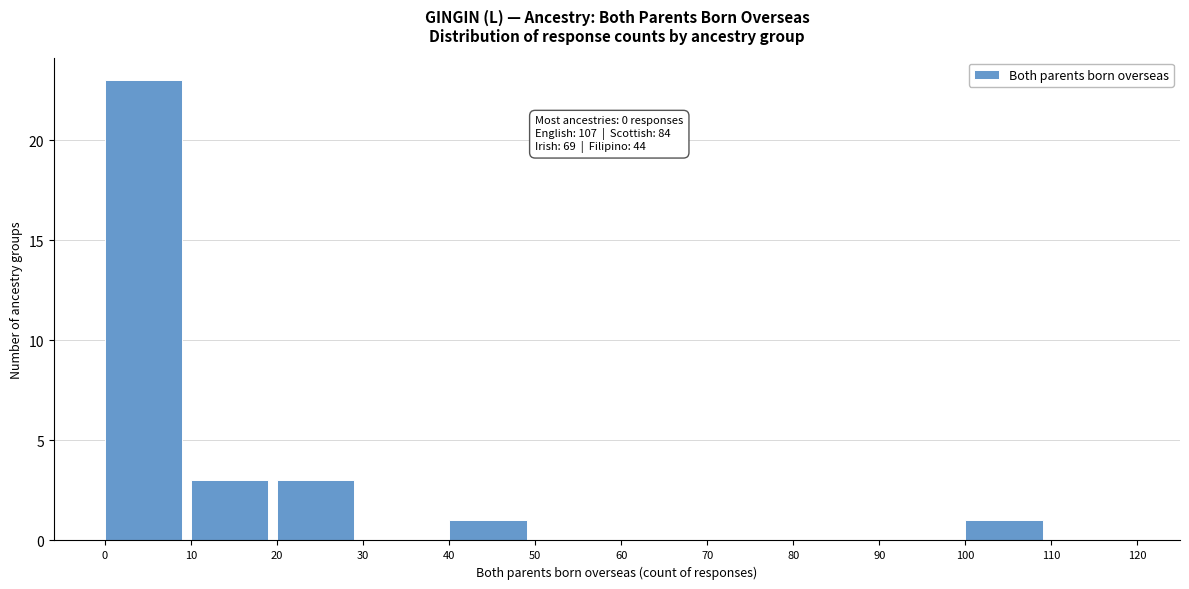

Over which range of the x-axis is the bar tallest?

0 to 10